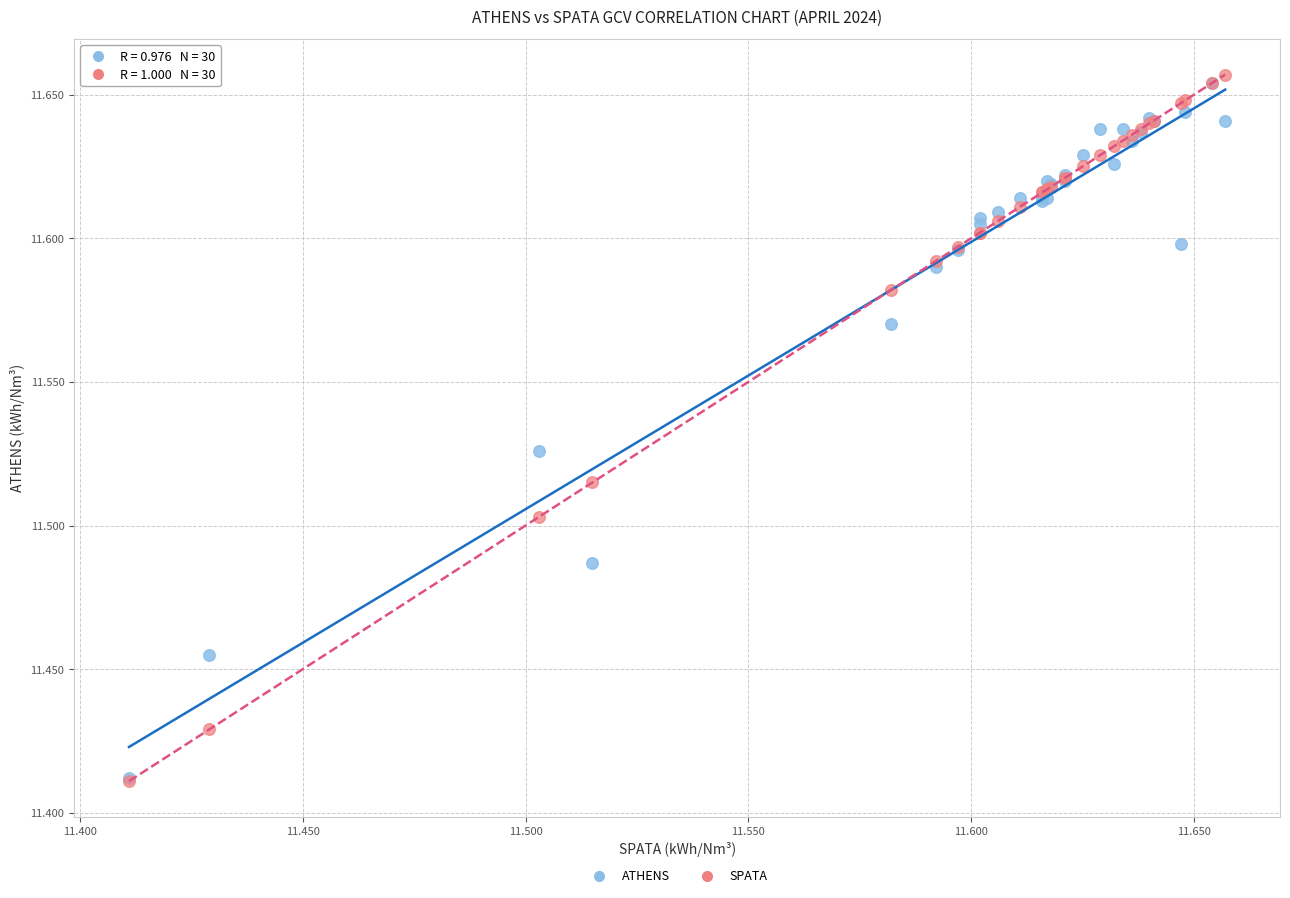

Which series has the widest spread of Y values?

SPATA